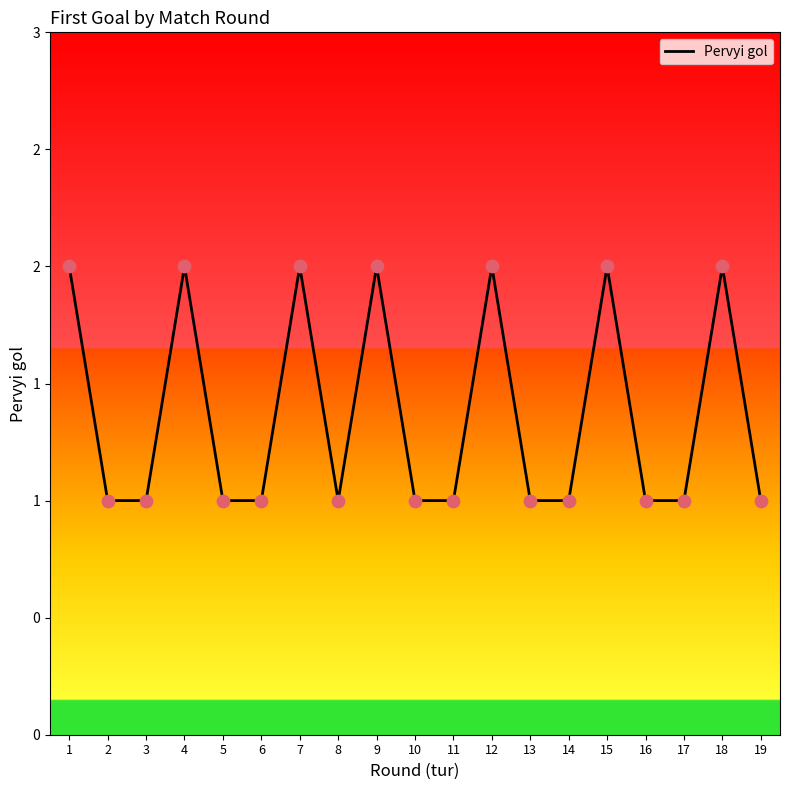

Is this an area chart (filled region under the line)?

Yes